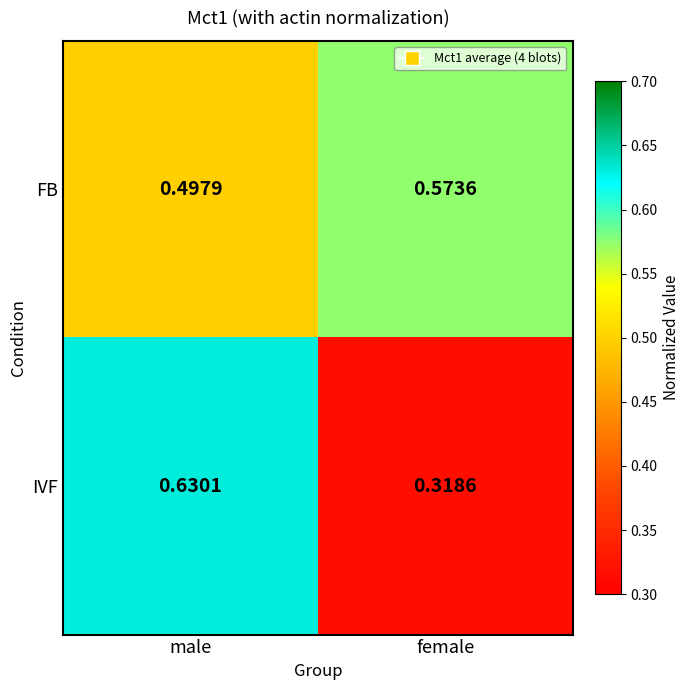

At male, list the series in order from smallest to largest.

FB, IVF